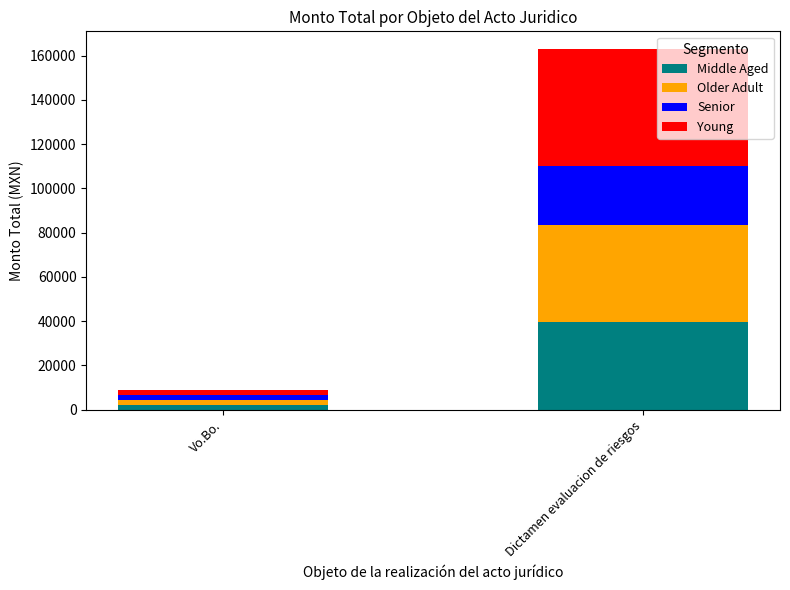

What is the maximum value for Middle Aged?

39543.3